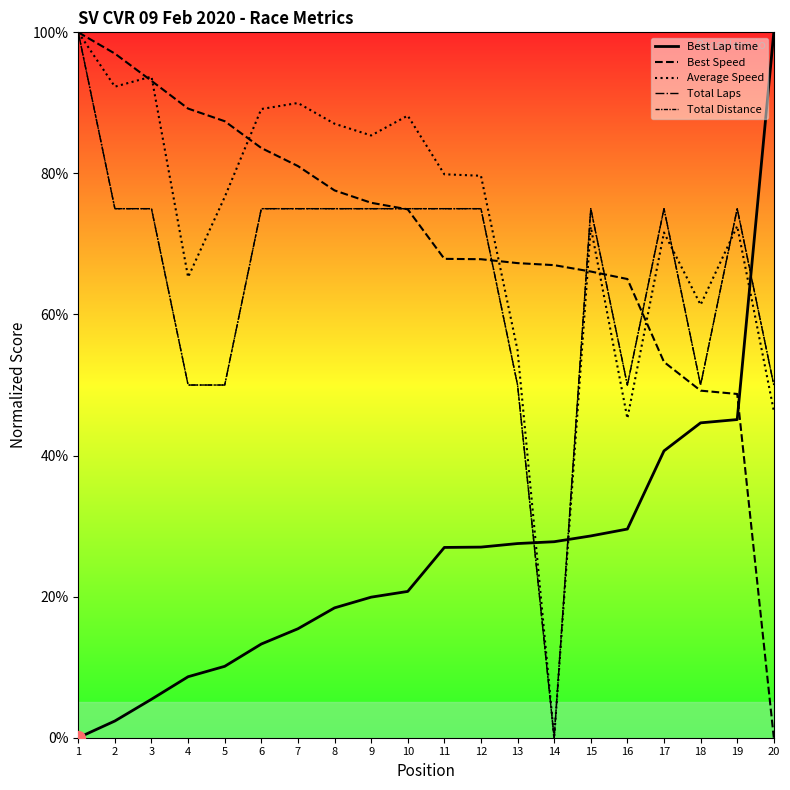

Where is the first local minimum for Average Speed?

2